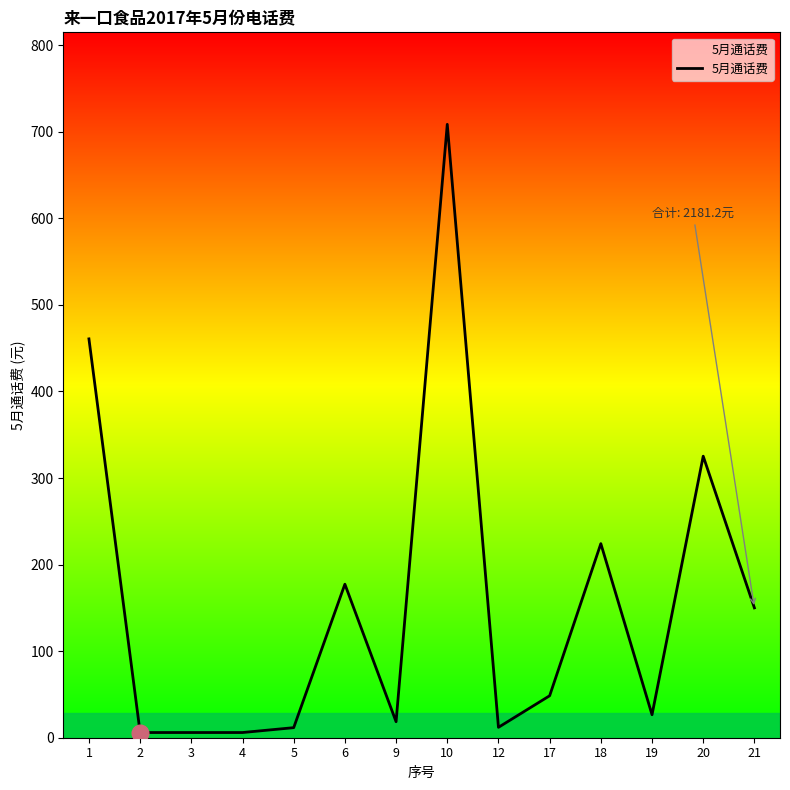

Approximately how many times larger is the value at 18 compared to 10?

0.3